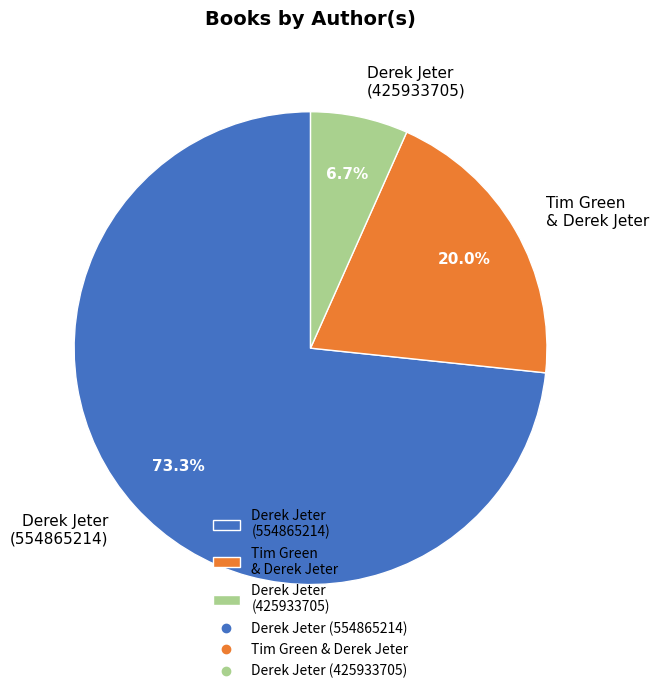

What percentage do Derek Jeter (554865214) and Tim Green & Derek Jeter together represent?

93.3%